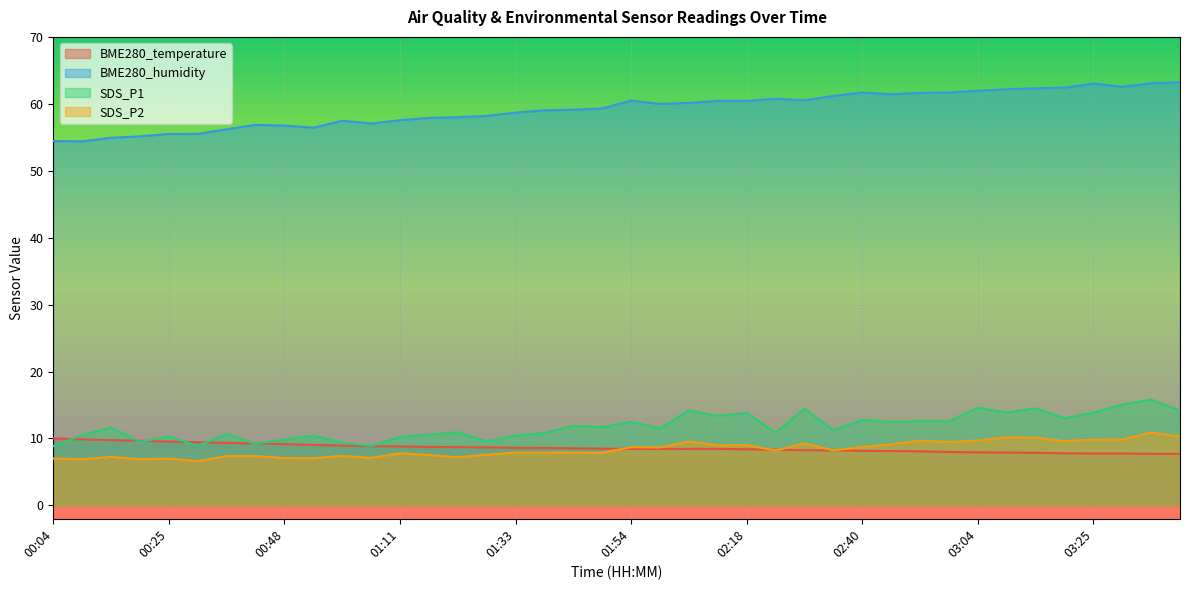

True or false: SDS_P1 has more than 1 interior local peaks.

True